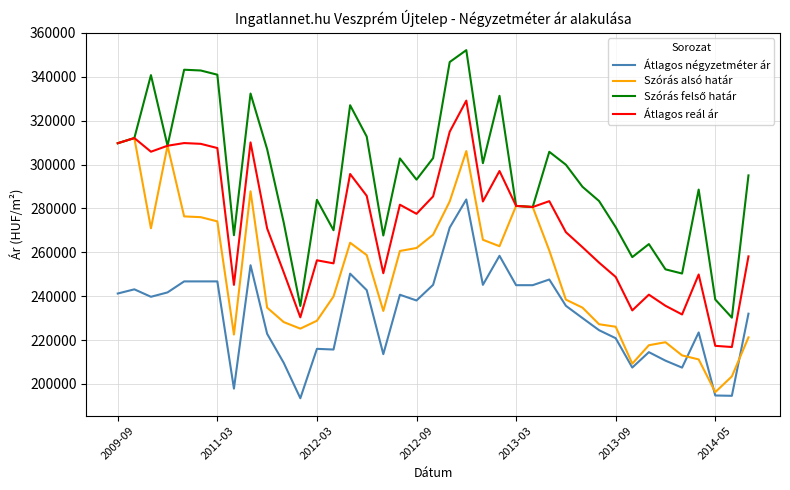

What is the maximum value shown in the chart?

352173